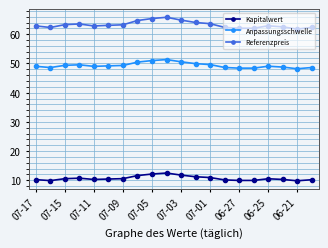

Which series has the widest spread of values?

Referenzpreis